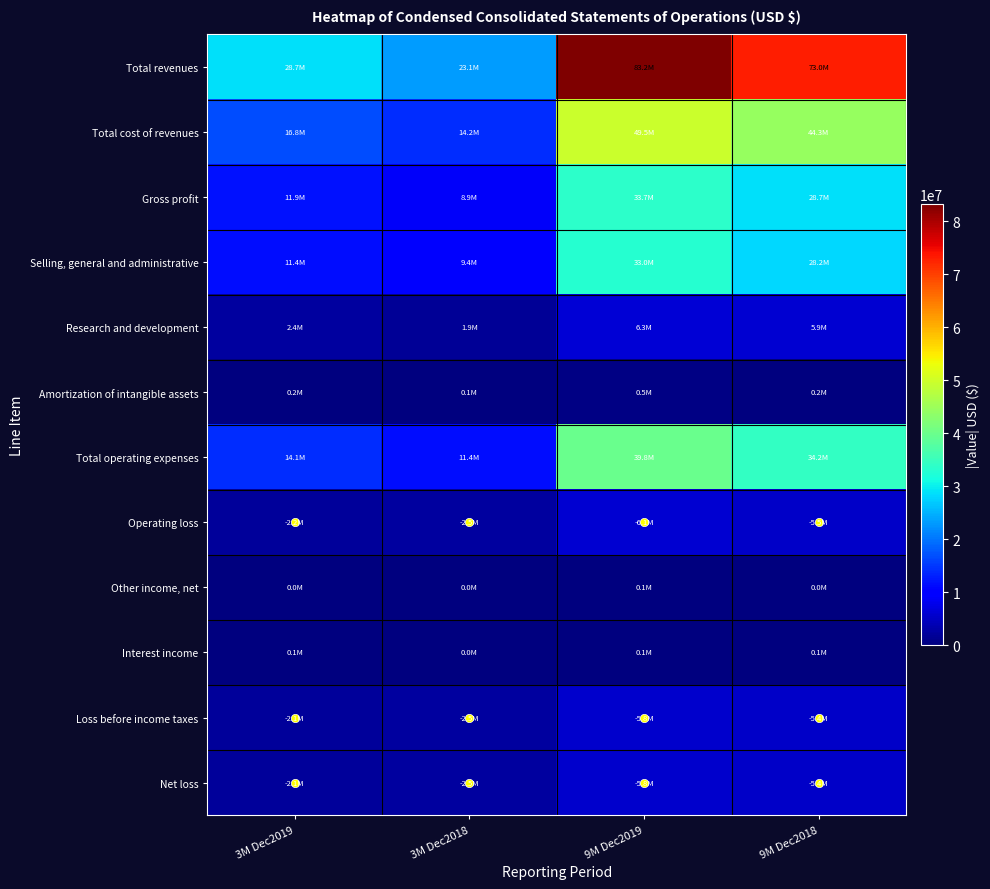

Reading left to right, extract all data points from this chart.

Total revenues: 3M Dec2019=28733000	3M Dec2018=23140000	9M Dec2019=83222000	9M Dec2018=73032000
Total cost of revenues: 3M Dec2019=16795000	3M Dec2018=14248000	9M Dec2019=49493000	9M Dec2018=44287000
Gross profit: 3M Dec2019=11938000	3M Dec2018=8892000	9M Dec2019=33729000	9M Dec2018=28745000
Selling, general and administrative: 3M Dec2019=11449000	3M Dec2018=9450000	9M Dec2019=33035000	9M Dec2018=28160000
Research and development: 3M Dec2019=2428000	3M Dec2018=1887000	9M Dec2019=6258000	9M Dec2018=5888000
Amortization of intangible assets: 3M Dec2019=230000	3M Dec2018=61000	9M Dec2019=527000	9M Dec2018=191000
Total operating expenses: 3M Dec2019=14107000	3M Dec2018=11398000	9M Dec2019=39820000	9M Dec2018=34239000
Operating loss: 3M Dec2019=2169000	3M Dec2018=2506000	9M Dec2019=6091000	9M Dec2018=5494000
Other income, net: 3M Dec2019=43000	3M Dec2018=8000	9M Dec2019=150000	9M Dec2018=41000
Interest income: 3M Dec2019=67000	3M Dec2018=10000	9M Dec2019=149000	9M Dec2018=90000
Loss before income taxes: 3M Dec2019=2059000	3M Dec2018=2488000	9M Dec2019=5792000	9M Dec2018=5363000
Net loss: 3M Dec2019=2068000	3M Dec2018=2464000	9M Dec2019=5827000	9M Dec2018=5384000